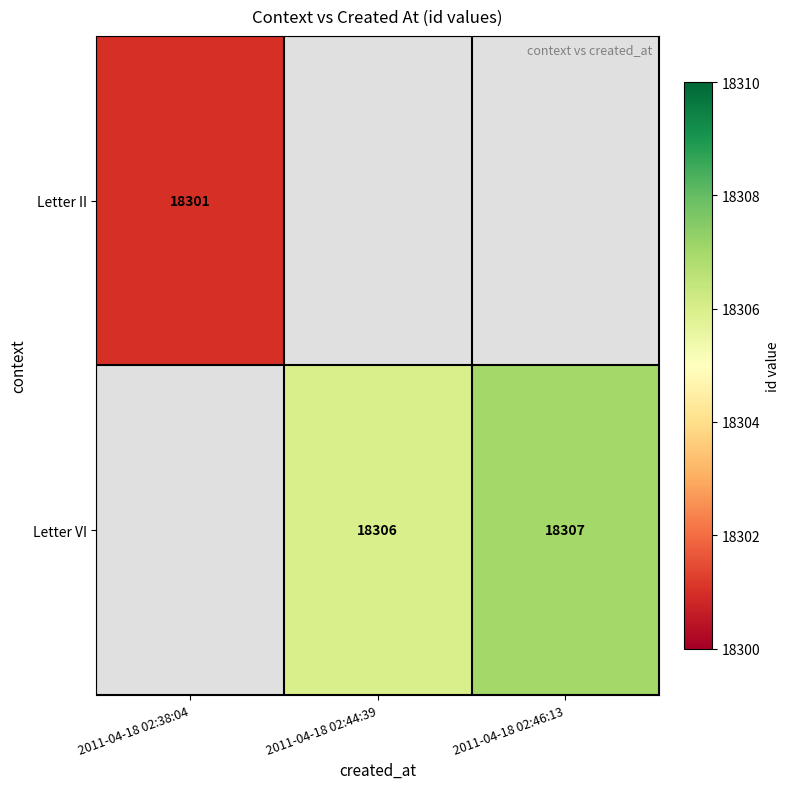

Is the value of Letter II at 2011-04-18 02:38:04 greater than the value of Letter VI at 2011-04-18 02:44:39?

No